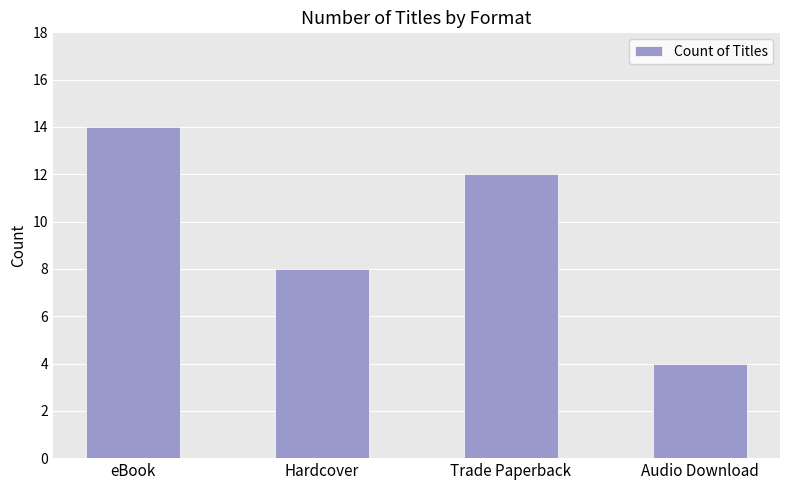

Reading left to right, extract all data points from this chart.

14	8	12	4